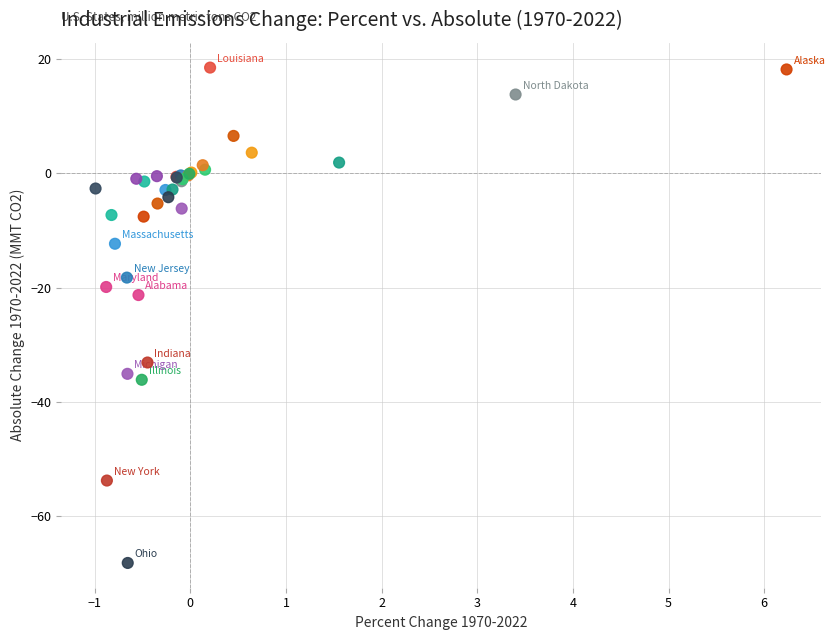

What Y value in the scatter plot is closest to -24?

-21.3